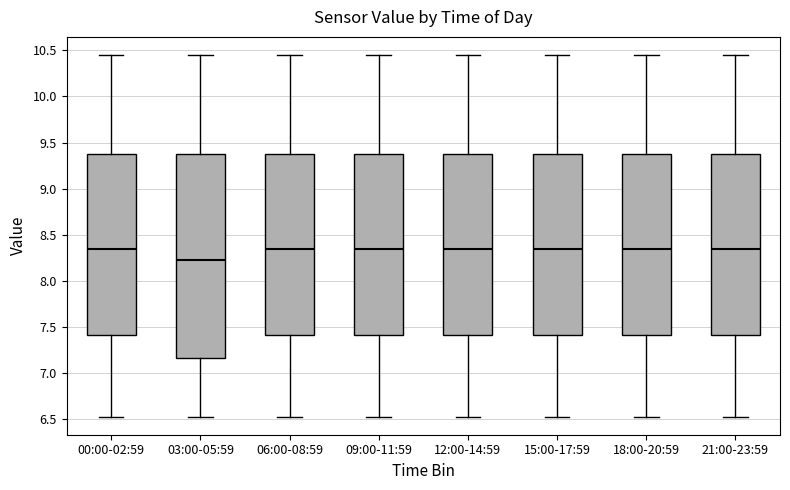

Reading left to right, read every box against the y-axis: the position of its median line, the range the box covers, and the ends of its whiskers. The values are not printed on the chart, so give them approximately, as read against the axis.

00:00-02:59: median 8.35, box 7.40 to 9.40, whiskers 6.55 to 10.45
03:00-05:59: median 8.25, box 7.15 to 9.40, whiskers 6.55 to 10.45
06:00-08:59: median 8.35, box 7.40 to 9.40, whiskers 6.55 to 10.45
09:00-11:59: median 8.35, box 7.40 to 9.40, whiskers 6.55 to 10.45
12:00-14:59: median 8.35, box 7.40 to 9.40, whiskers 6.55 to 10.45
15:00-17:59: median 8.35, box 7.40 to 9.40, whiskers 6.55 to 10.45
18:00-20:59: median 8.35, box 7.40 to 9.40, whiskers 6.55 to 10.45
21:00-23:59: median 8.35, box 7.40 to 9.40, whiskers 6.55 to 10.45